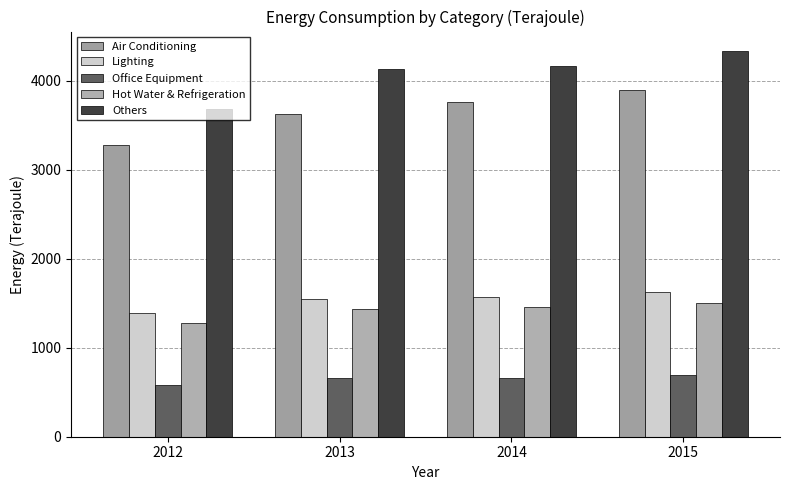

How many data points does each series have?

4